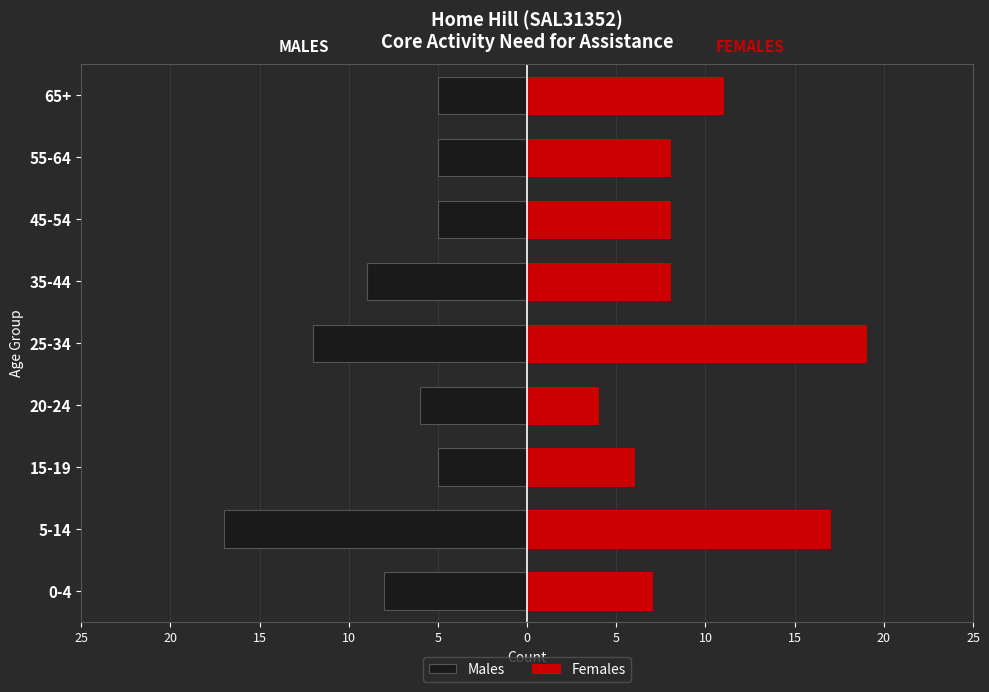

What is the difference between the maximum and minimum values in the Males series?

12